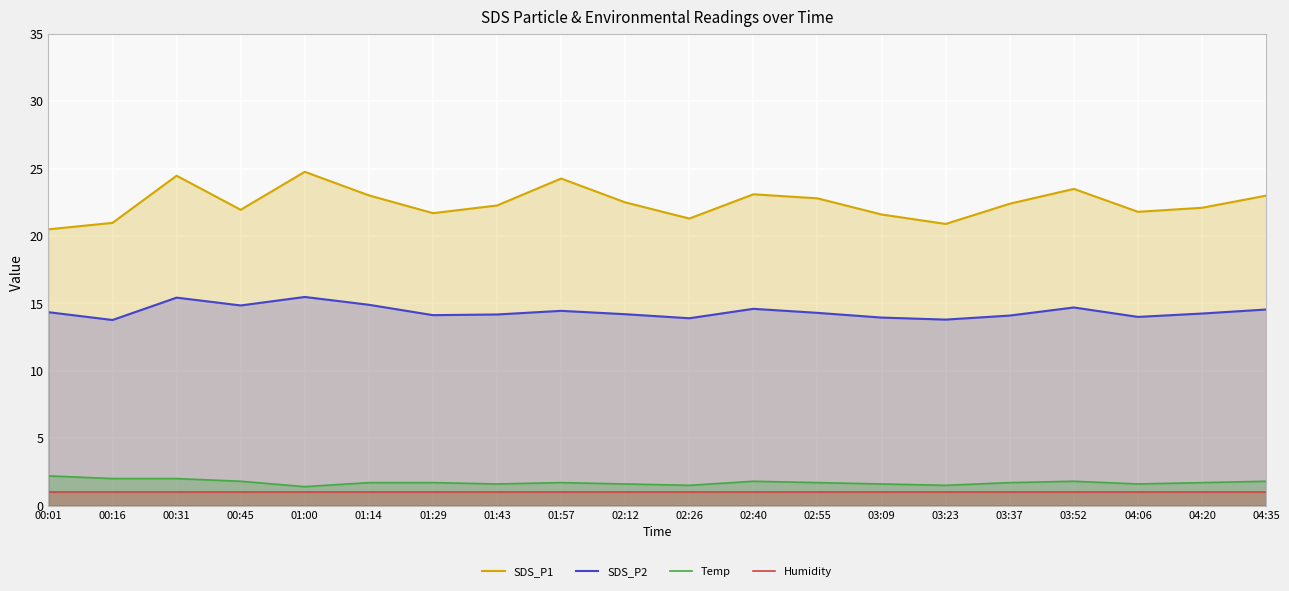

What is the difference between the maximum and minimum values in the SDS_P2 series?

1.7